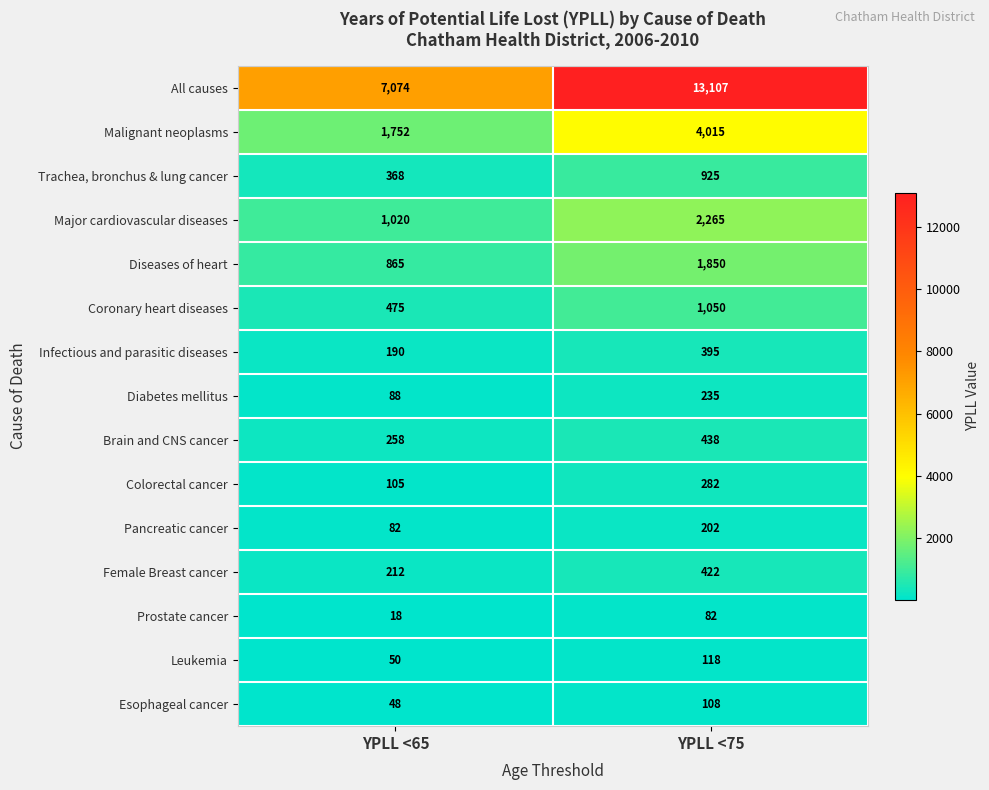

Count the number of data series in this chart.

15